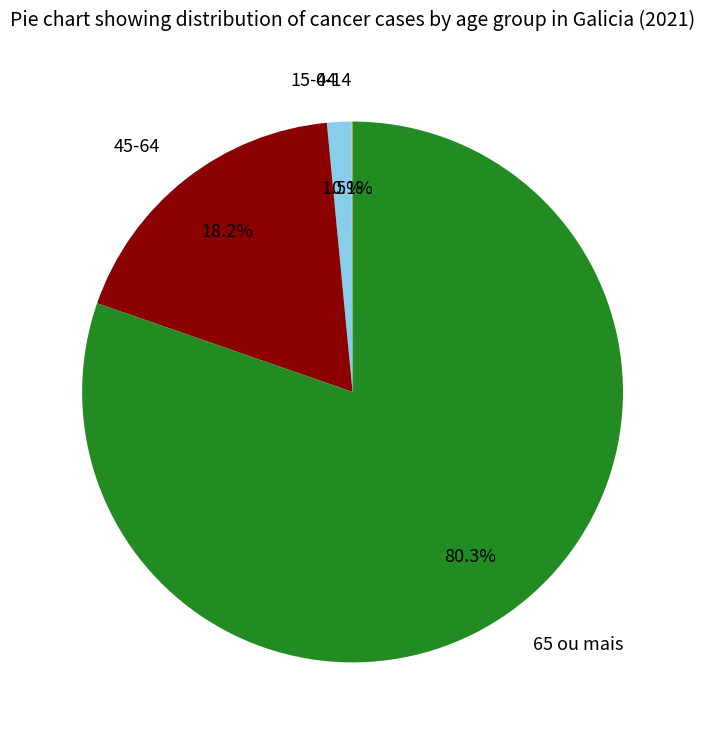

Which category has the biggest portion of the pie?

65 ou mais